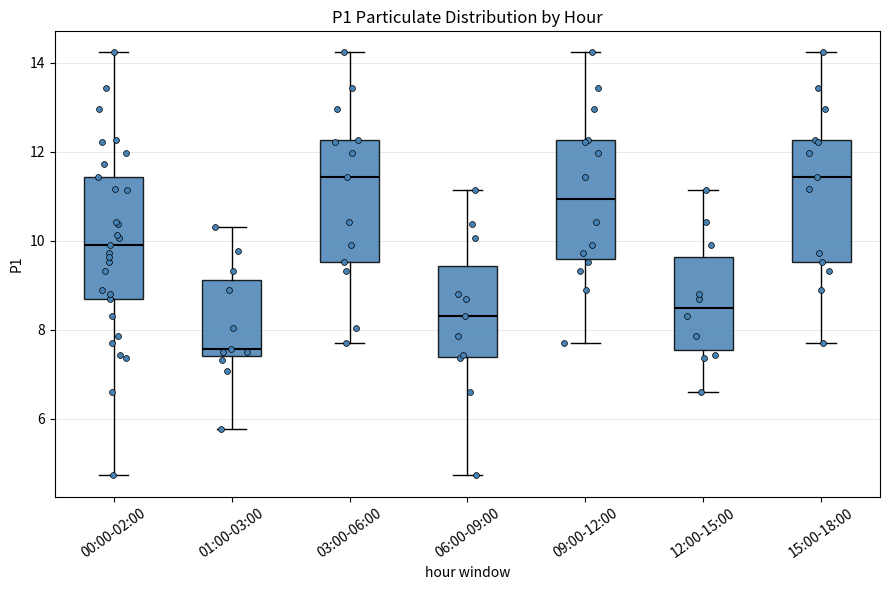

Reading left to right, read every box against the y-axis: the position of its median line, the range the box covers, and the ends of its whiskers. The values are not printed on the chart, so give them approximately, as read against the axis.

00:00-02:00: median 10.0, box 8.8 to 11.4, whiskers 4.8 to 14.2
01:00-03:00: median 7.6, box 7.4 to 9.2, whiskers 5.8 to 10.4
03:00-06:00: median 11.4, box 9.6 to 12.2, whiskers 7.8 to 14.2
06:00-09:00: median 8.4, box 7.4 to 9.4, whiskers 4.8 to 11.2
09:00-12:00: median 11.0, box 9.6 to 12.2, whiskers 7.8 to 14.2
12:00-15:00: median 8.6, box 7.6 to 9.6, whiskers 6.6 to 11.2
15:00-18:00: median 11.4, box 9.6 to 12.2, whiskers 7.8 to 14.2